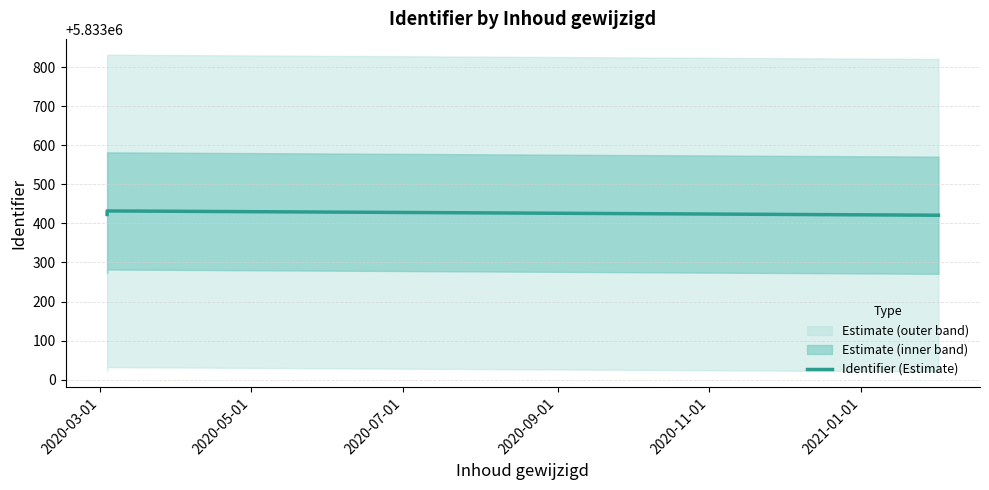

What is the difference between the maximum and minimum values?

11